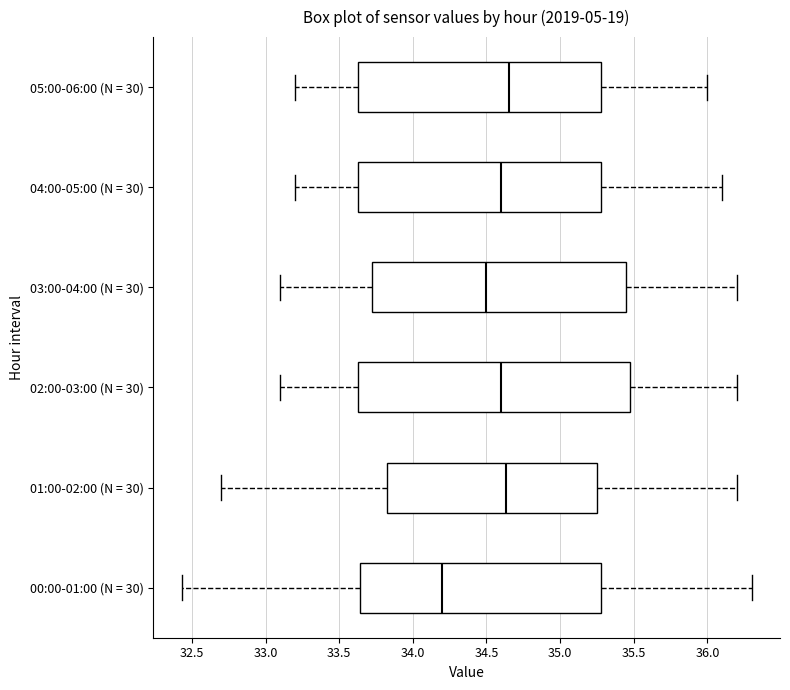

Comparing the boxes themselves (not the whiskers), which one is the widest?

02:00-03:00 (N = 30)